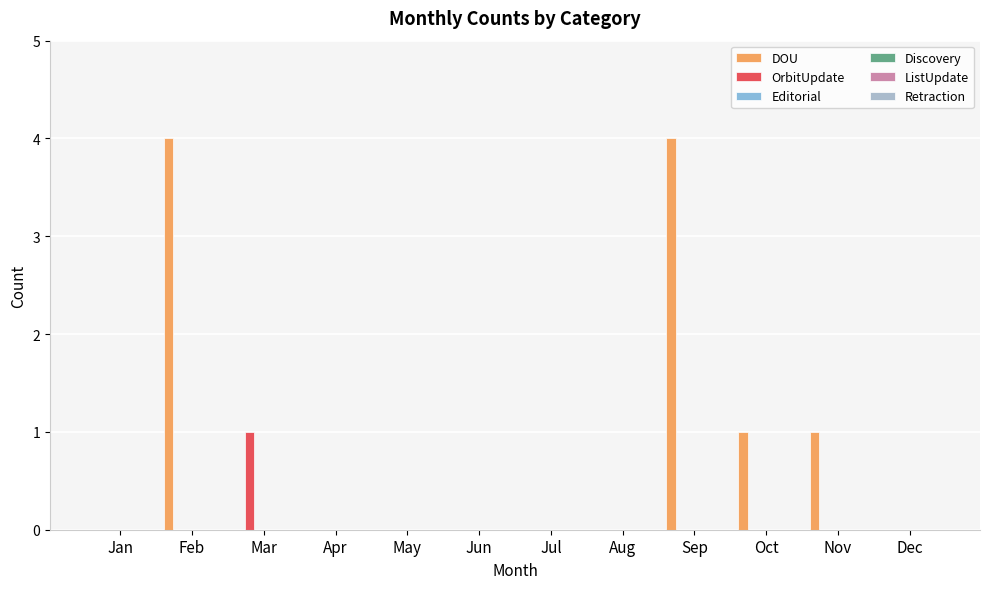

How many groups of bars are there?

12